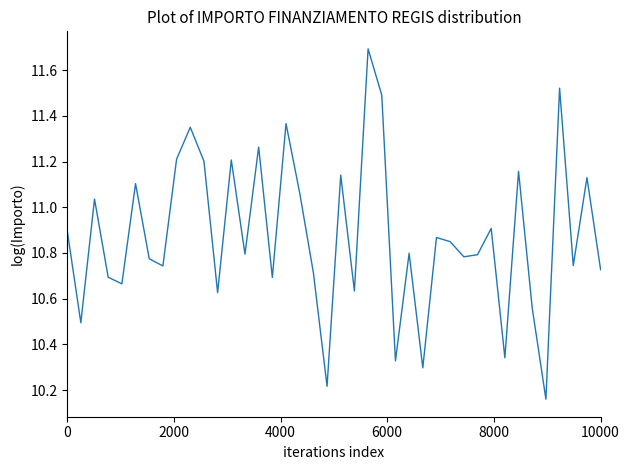

What is the sum of all values?

435.0